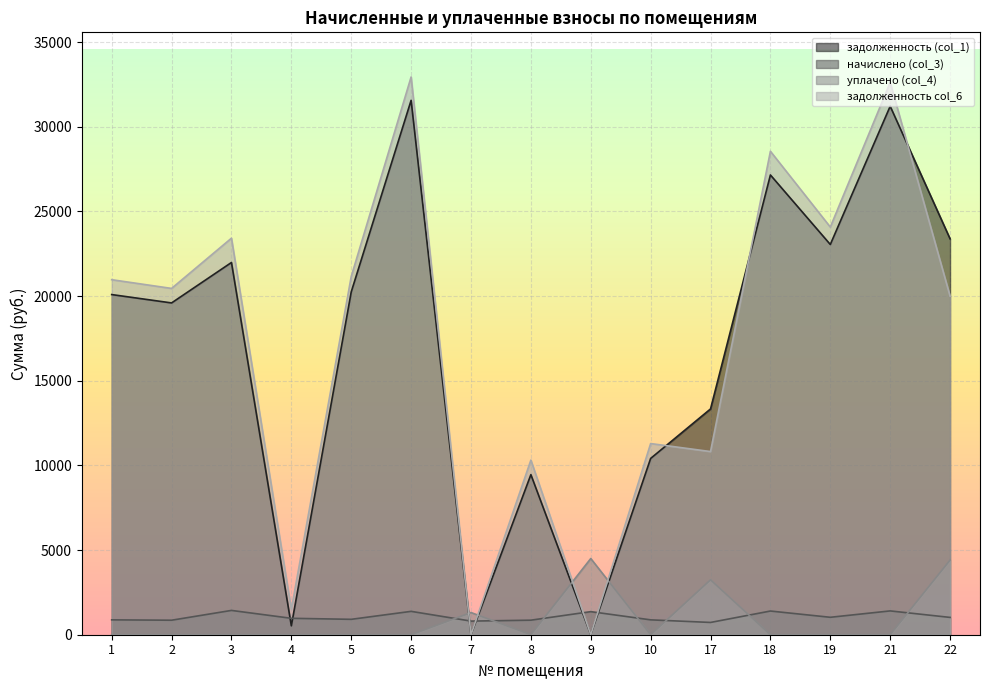

At which category does задолженность (col_1) reach its first local peak?

3